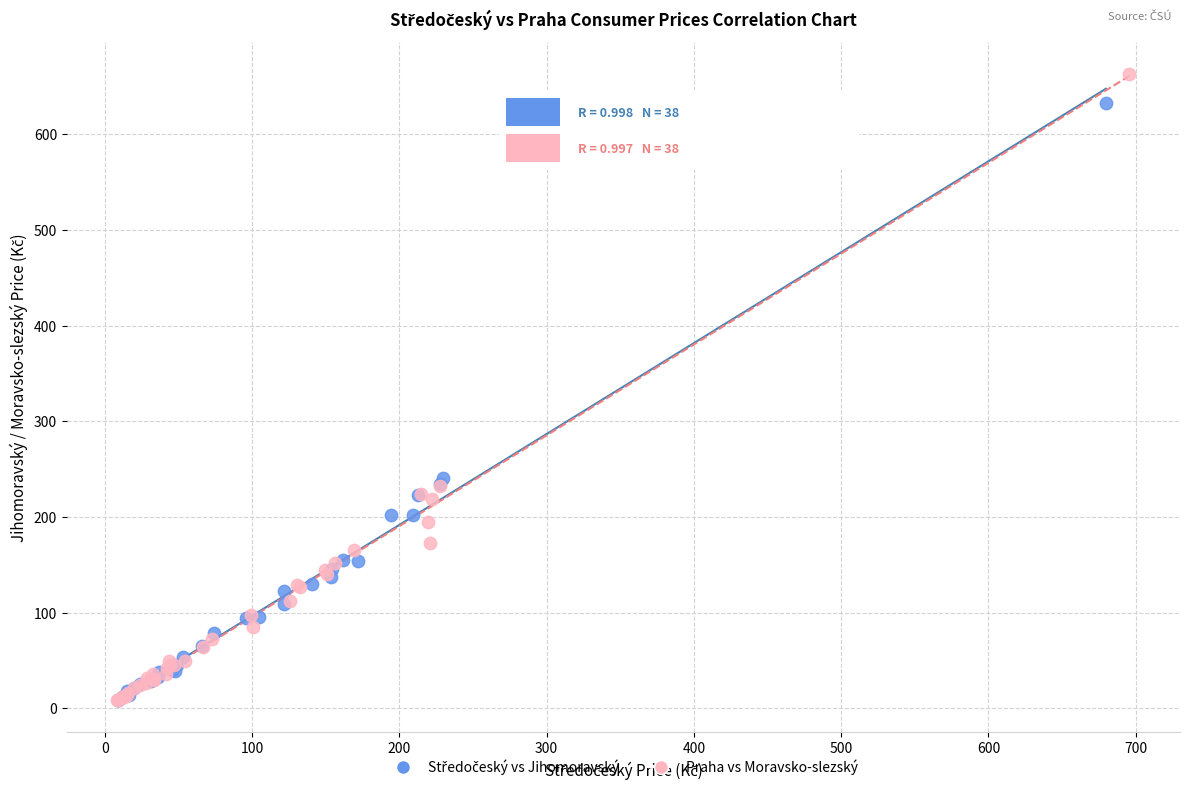

Which series contains the highest Y value?

Praha vs Moravsko-slezský